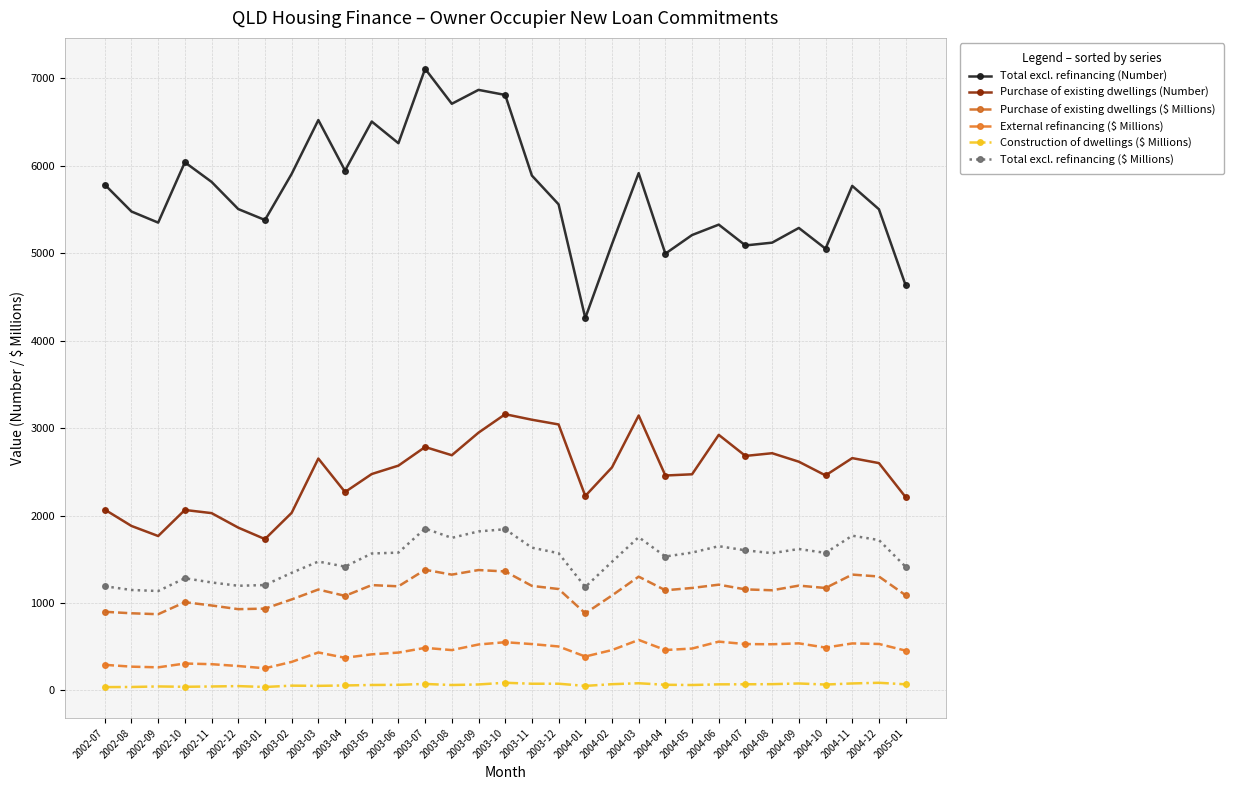

In Construction of dwellings ($ Millions), how many points are higher than both neighbors (excluding endpoints)?

9